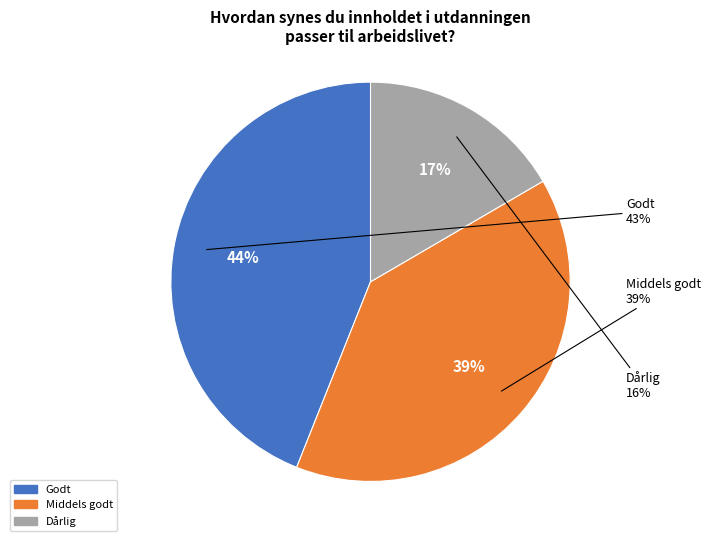

What percentage is the Middels godt slice, to the nearest percent?

39%